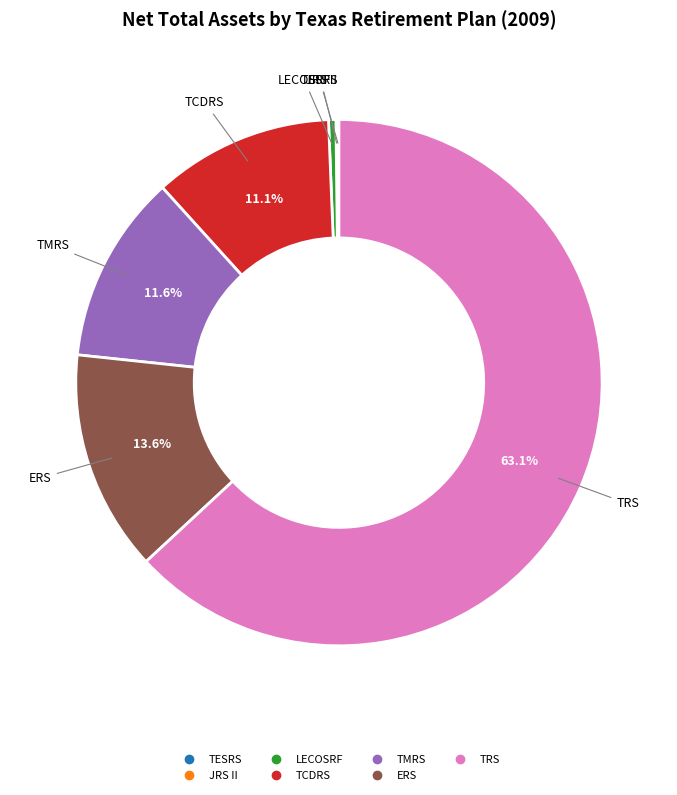

Which category has the biggest portion of the pie?

TRS